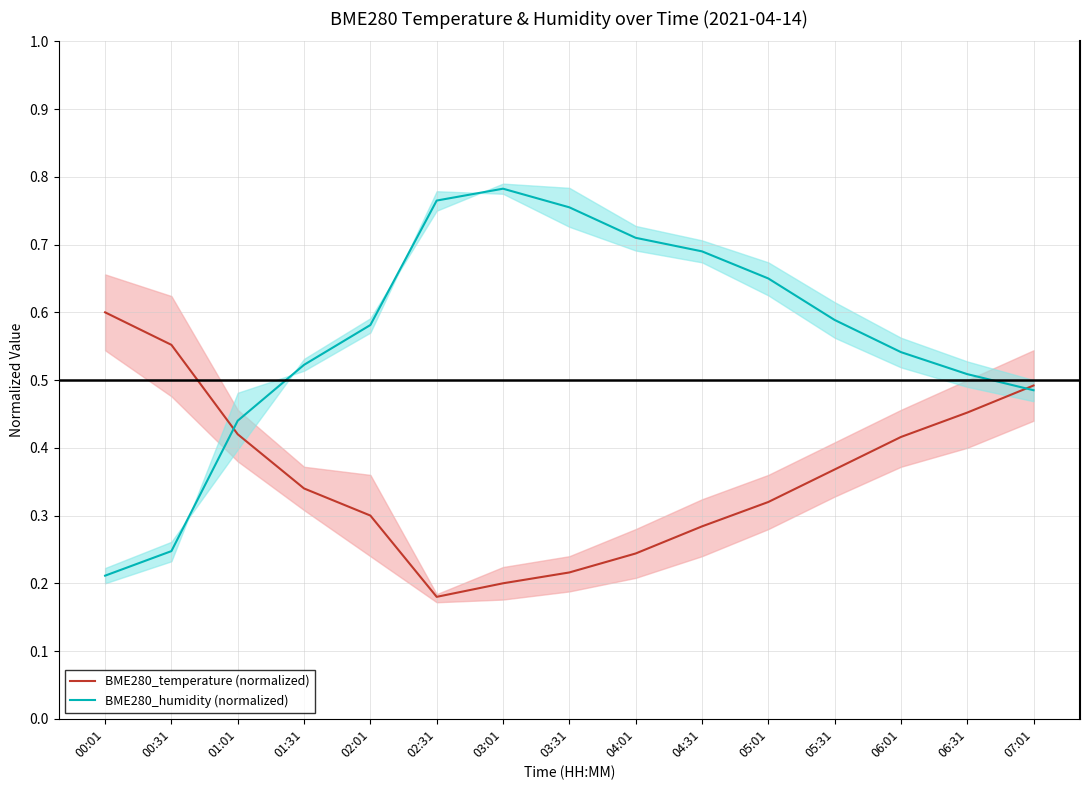

At how many categories does at least one series exceed 0?

15